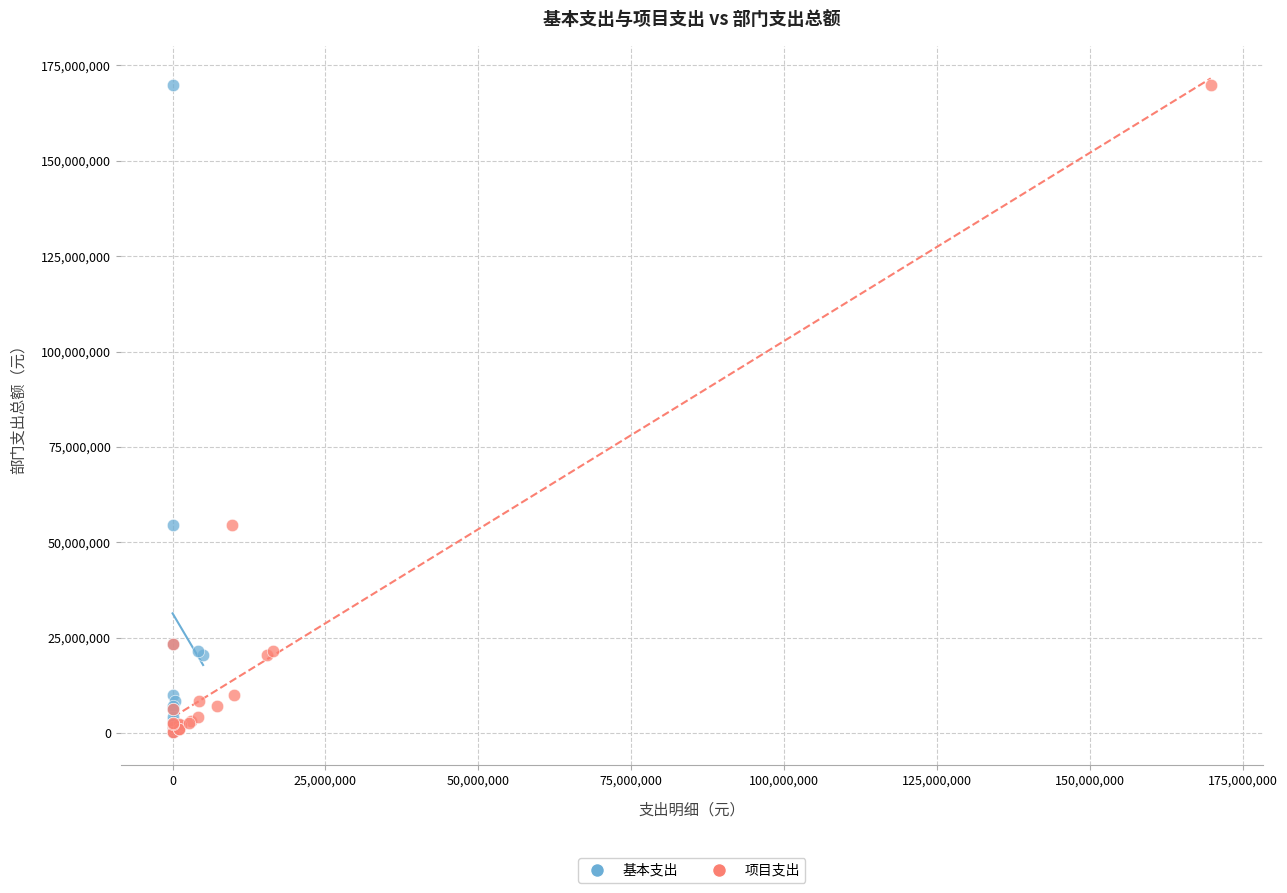

What are all the series names shown in the legend?

基本支出, 项目支出